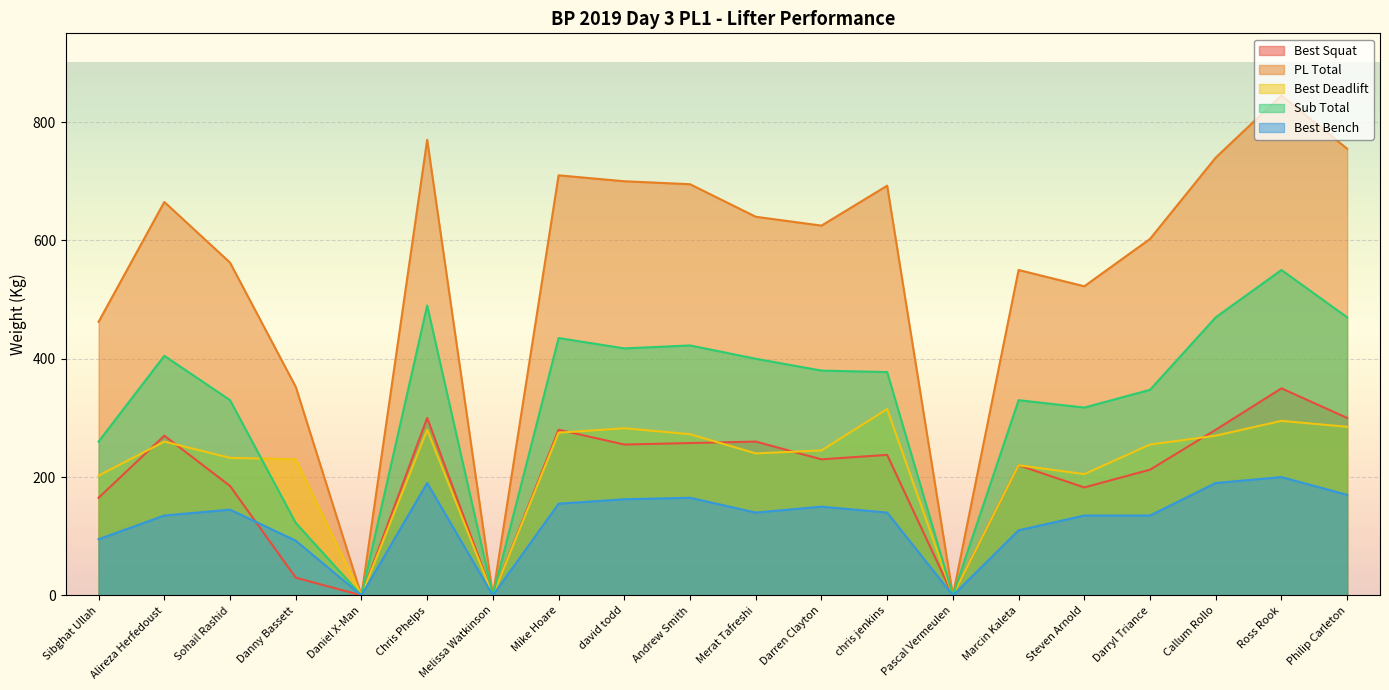

What are all the series names shown in the legend?

Best Squat, PL Total, Best Deadlift, Sub Total, Best Bench